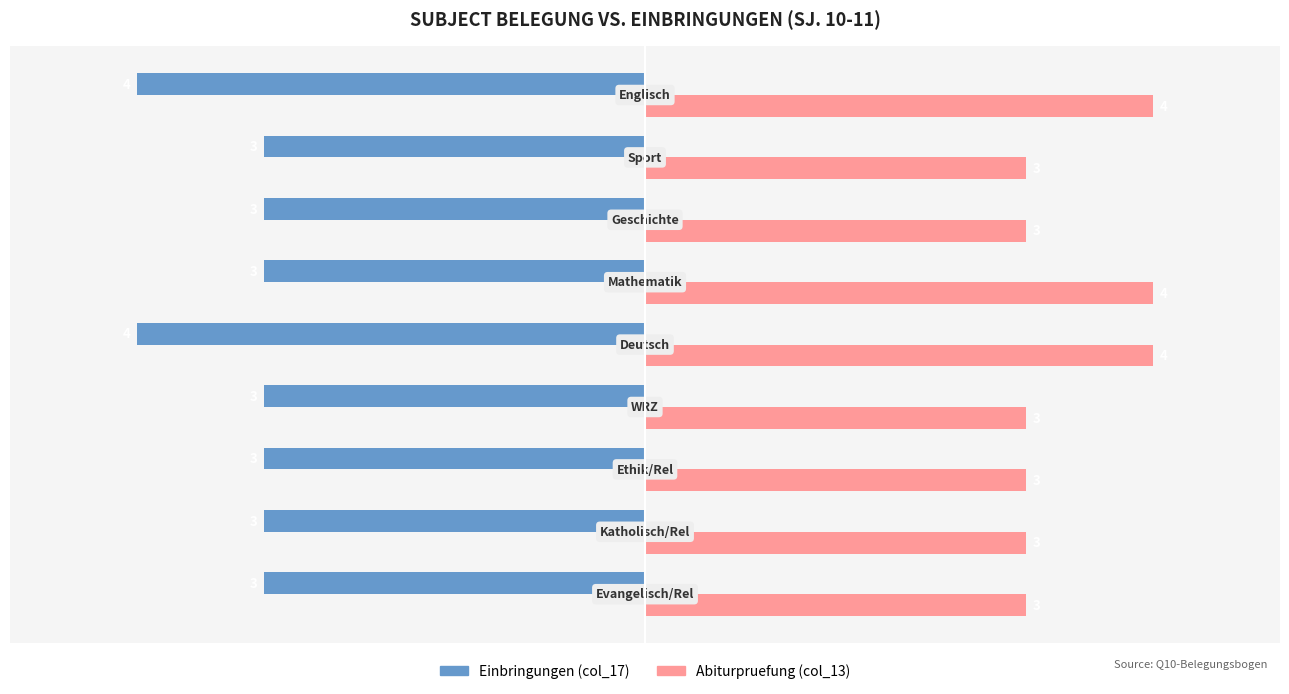

Which series has the largest total across all categories?

Abiturpruefung (col_13)